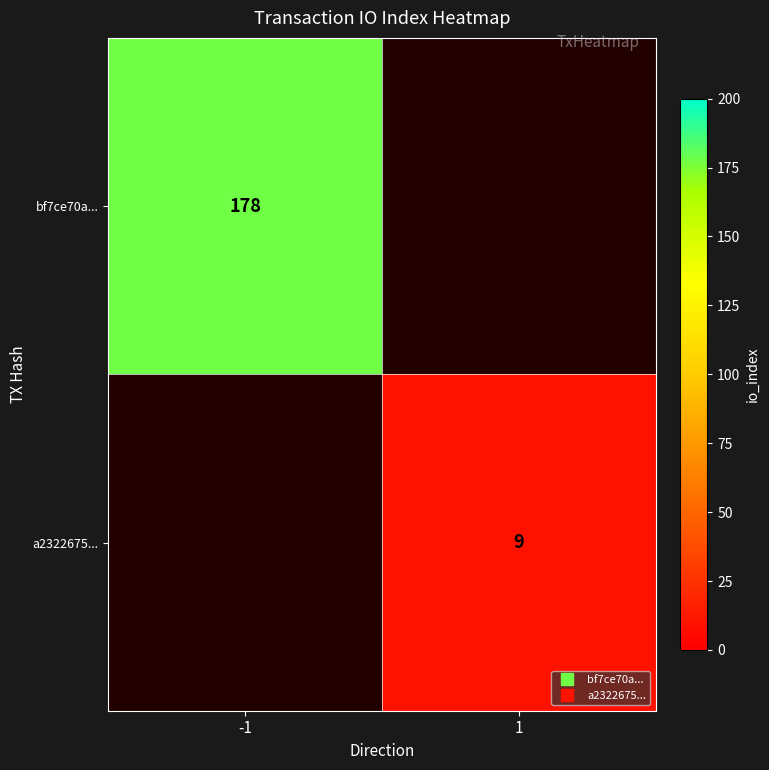

At which label is bf7ce70a... closest to 178?

-1